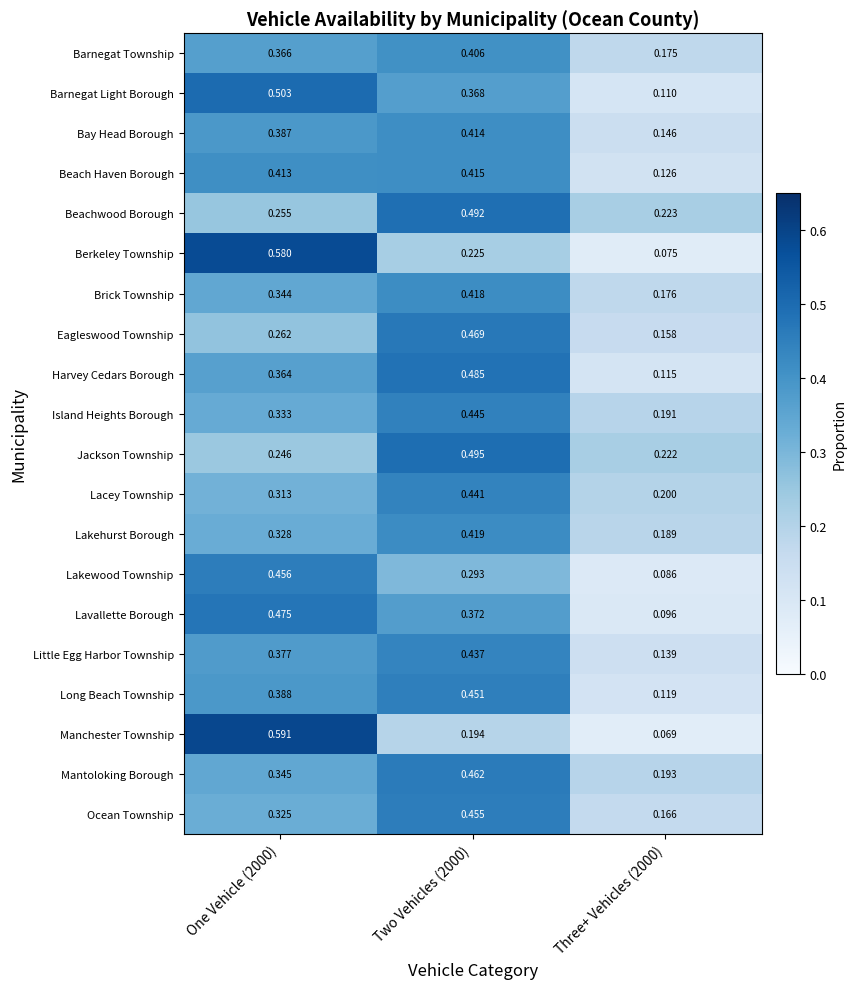

Rank the series by their maximum value, from highest to lowest.

Manchester Township, Berkeley Township, Barnegat Light Borough, Jackson Township, Beachwood Borough, Harvey Cedars Borough, Lavallette Borough, Eagleswood Township, Mantoloking Borough, Lakewood Township, Ocean Township, Long Beach Township, Island Heights Borough, Lacey Township, Little Egg Harbor Township, Lakehurst Borough, Brick Township, Beach Haven Borough, Bay Head Borough, Barnegat Township